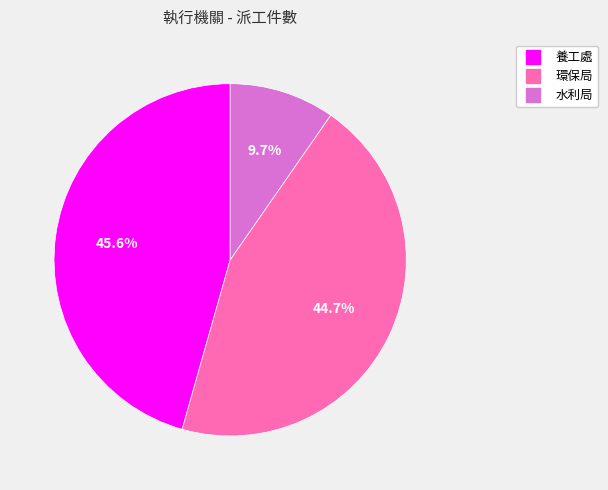

Which slice is the largest?

養工處